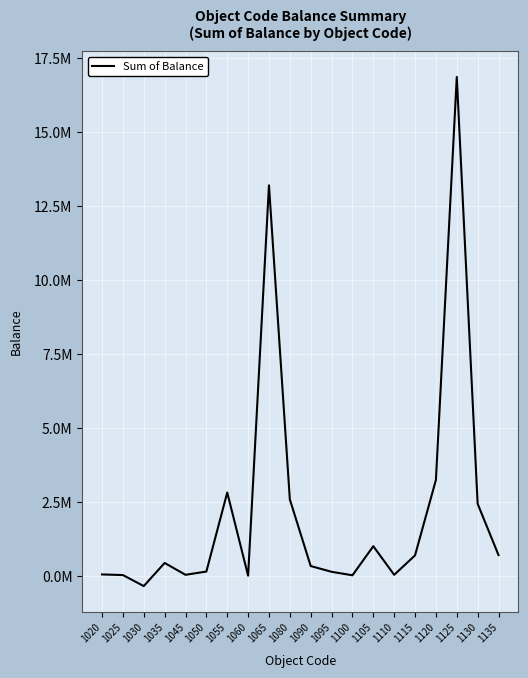

Reading left to right, extract all data points from this chart.

1020=43403.8	1025=22523.4	1030=-349935.2	1035=431790.4	1045=31048.5	1050=141474.6	1055=2811949.2	1060=2544.6	1065=13193602.1	1080=2579658.3	1090=327321.8	1095=132634.1	1100=14926.5	1105=997388.0	1110=30776.0	1115=688010.3	1120=3236063.1	1125=16855983.1	1130=2431353.8	1135=697989.7